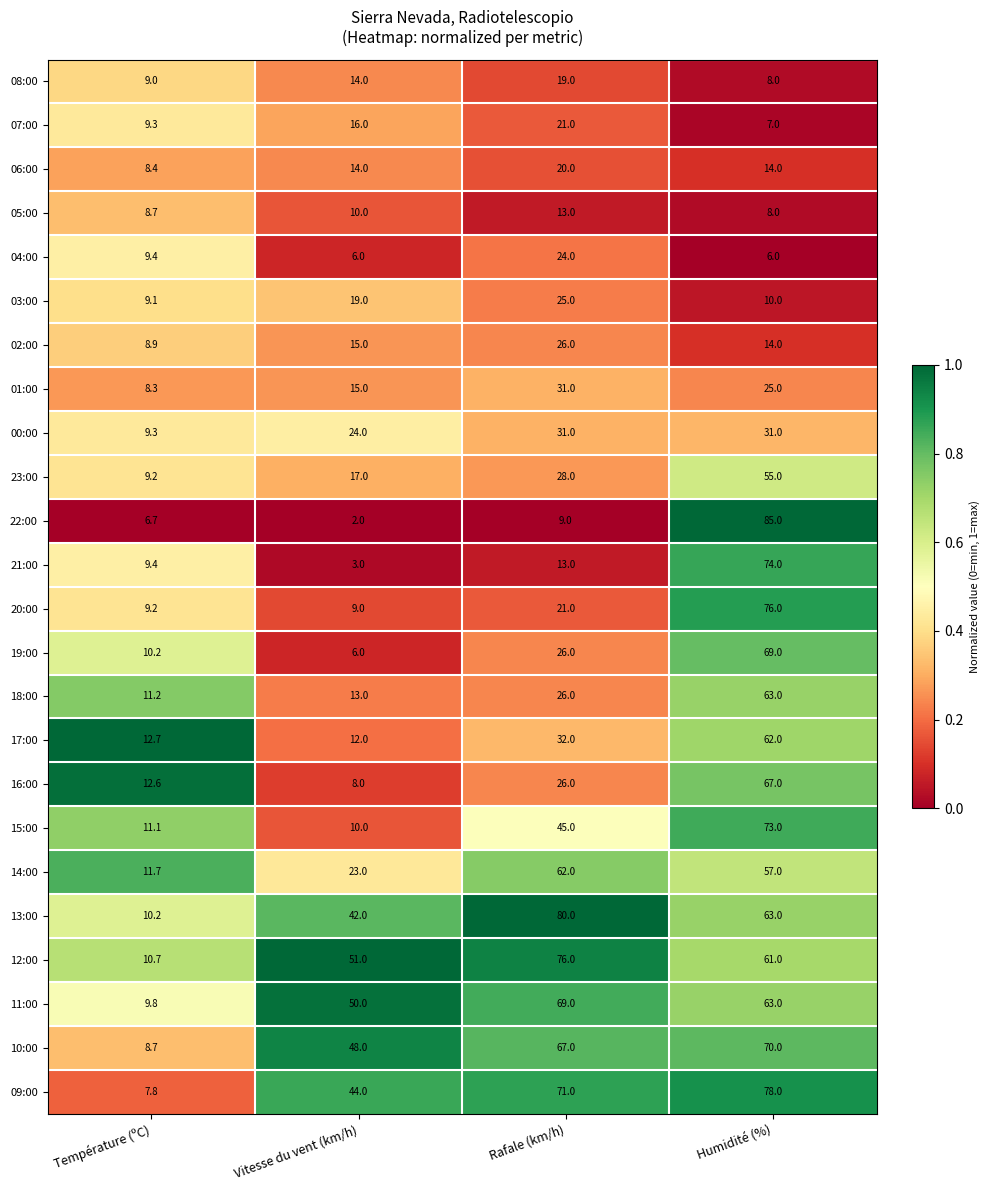

What is the sum of all 00:00 values?

95.3